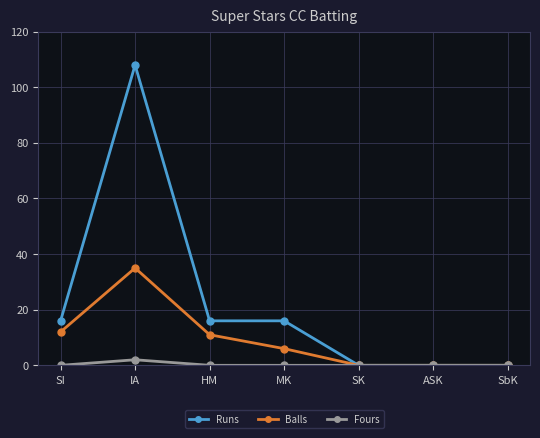

List the series in order of their peak value, lowest first.

Fours, Balls, Runs